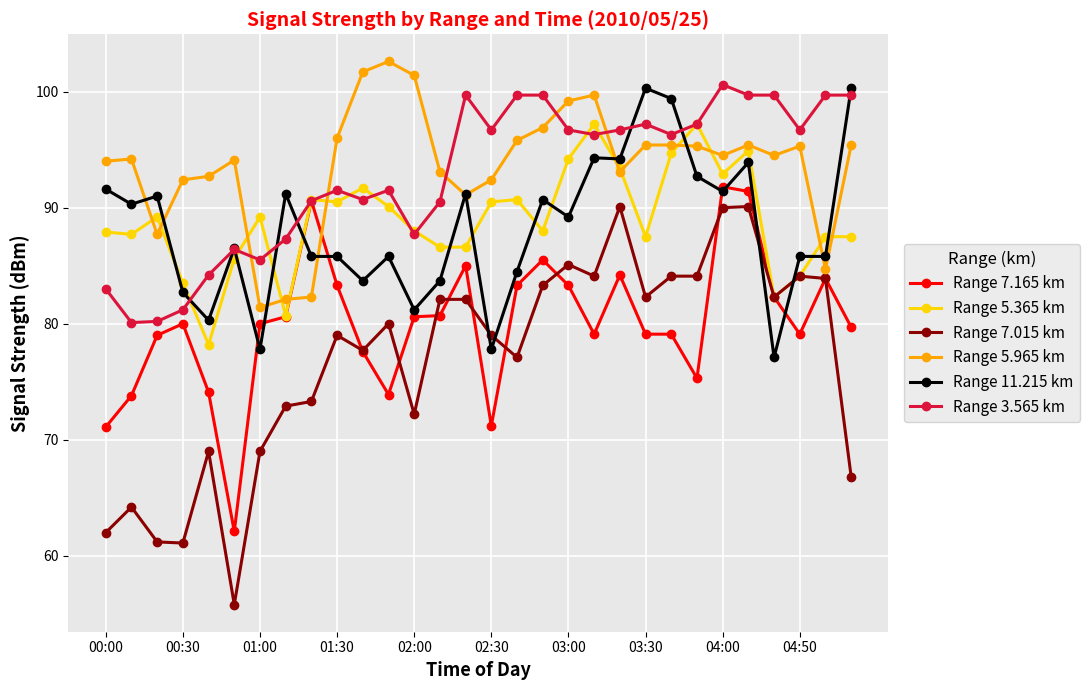

What is the maximum value shown in the chart?

102.6